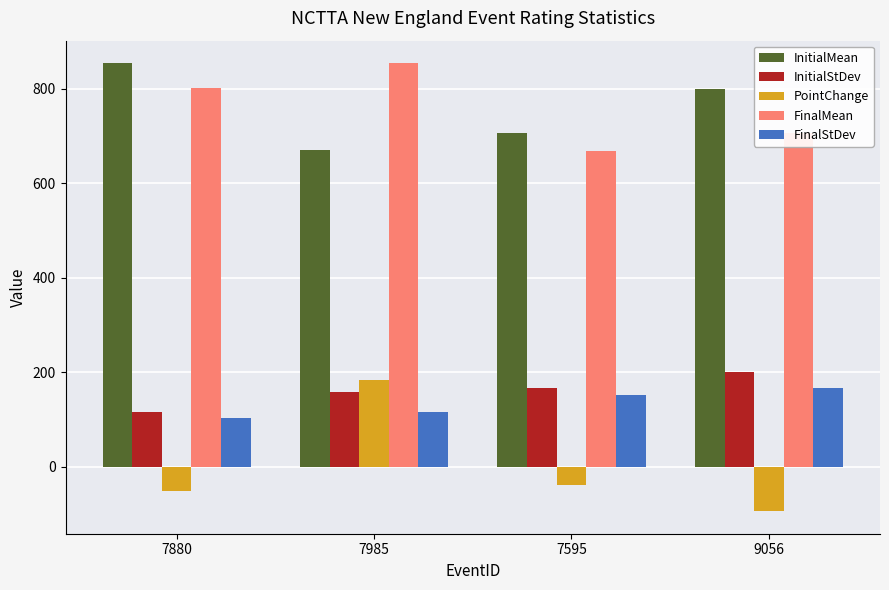

How many bars are there in total?

20